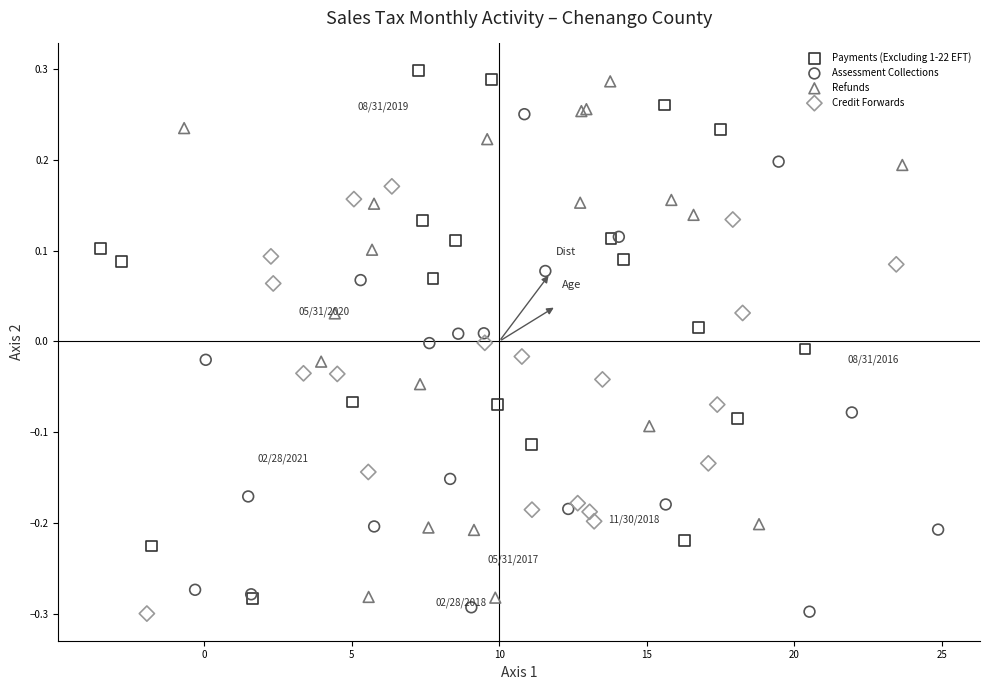

What are all the series names shown in the legend?

Payments (Excluding 1-22 EFT), Assessment Collections, Refunds, Credit Forwards